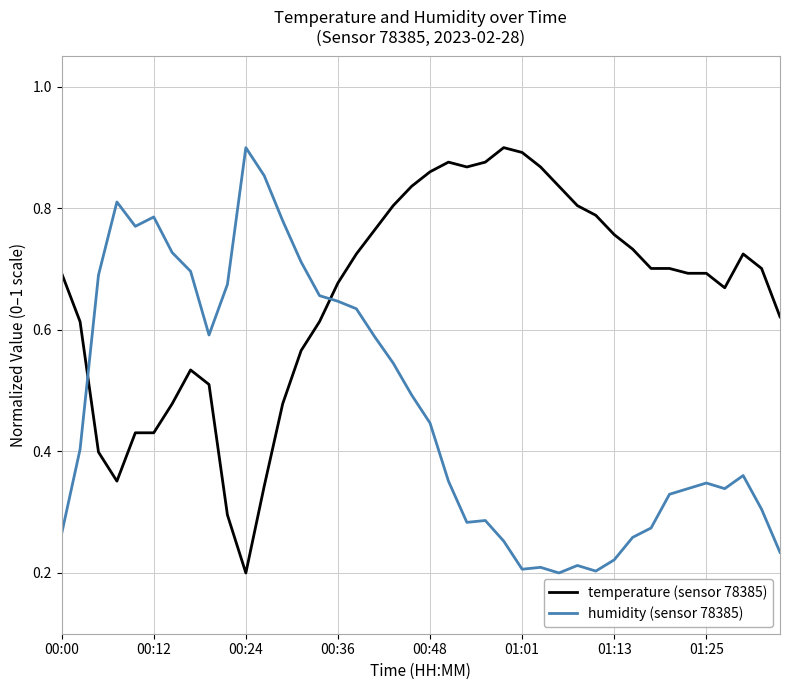

How many times do temperature (sensor 78385) and humidity (sensor 78385) cross each other?

2